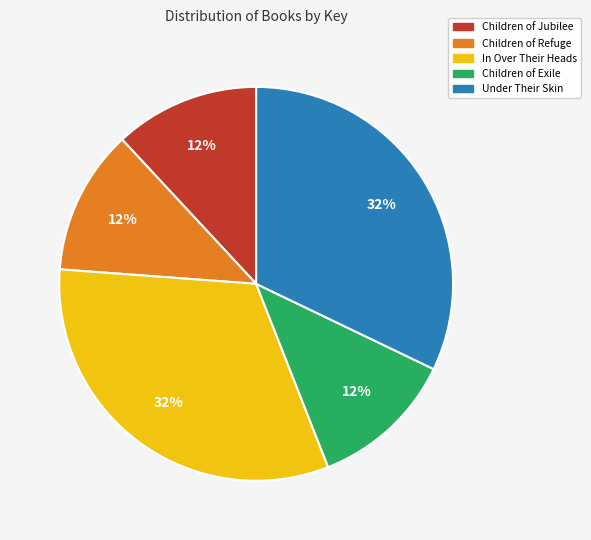

To the nearest percent, what percentage of the pie is Children of Refuge?

12%